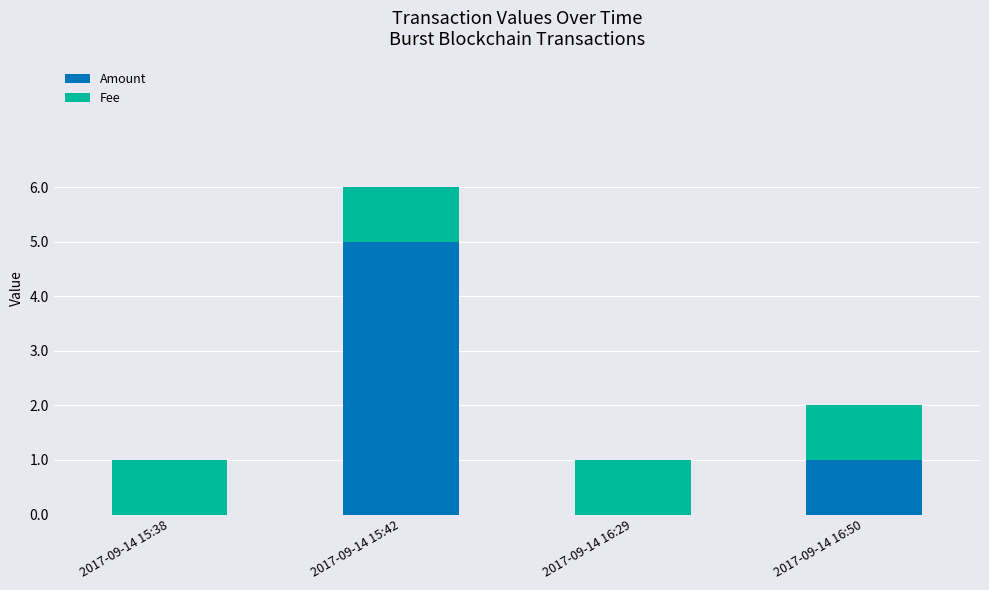

Is it true that Amount equals 2 at 2017-09-14 15:42?

False